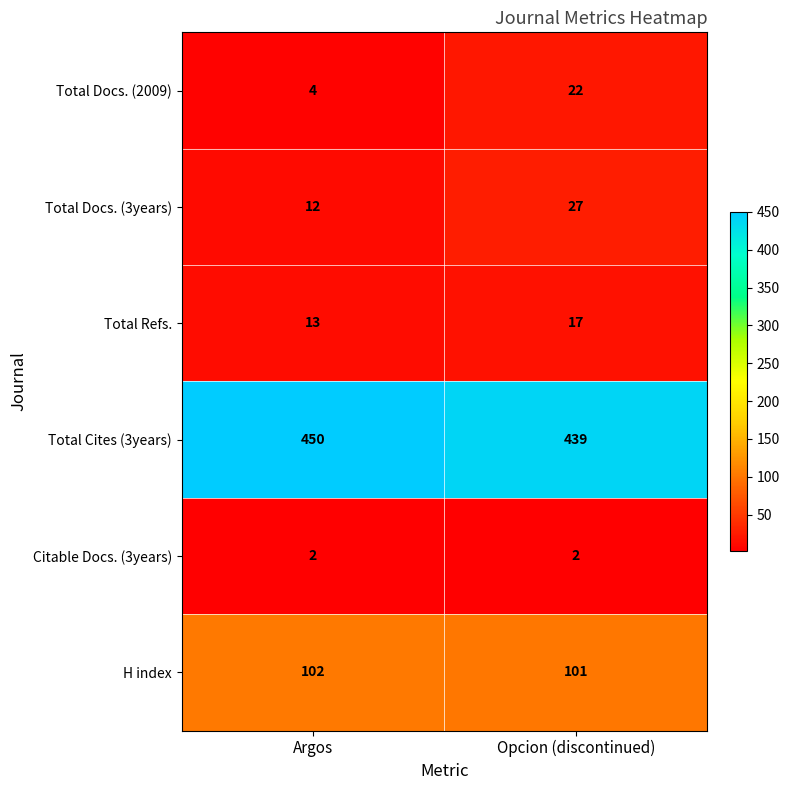

What is the sum of all Total Docs. (2009) values?

26